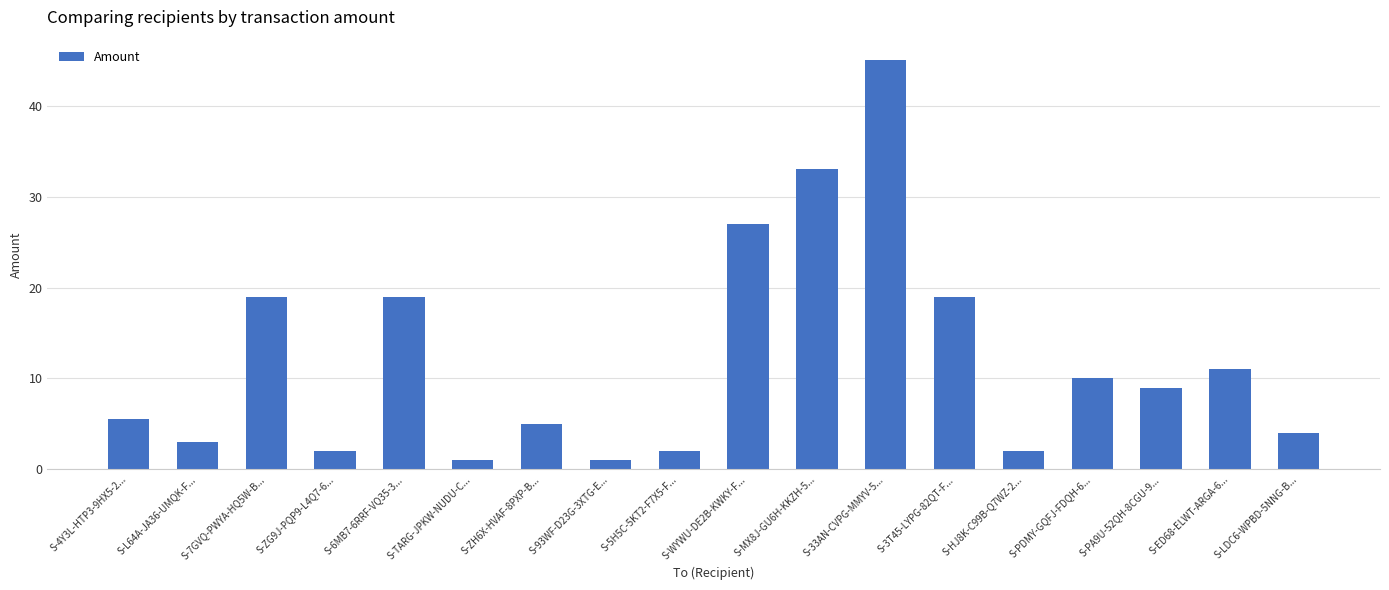

What is the maximum value shown in the chart?

45.0